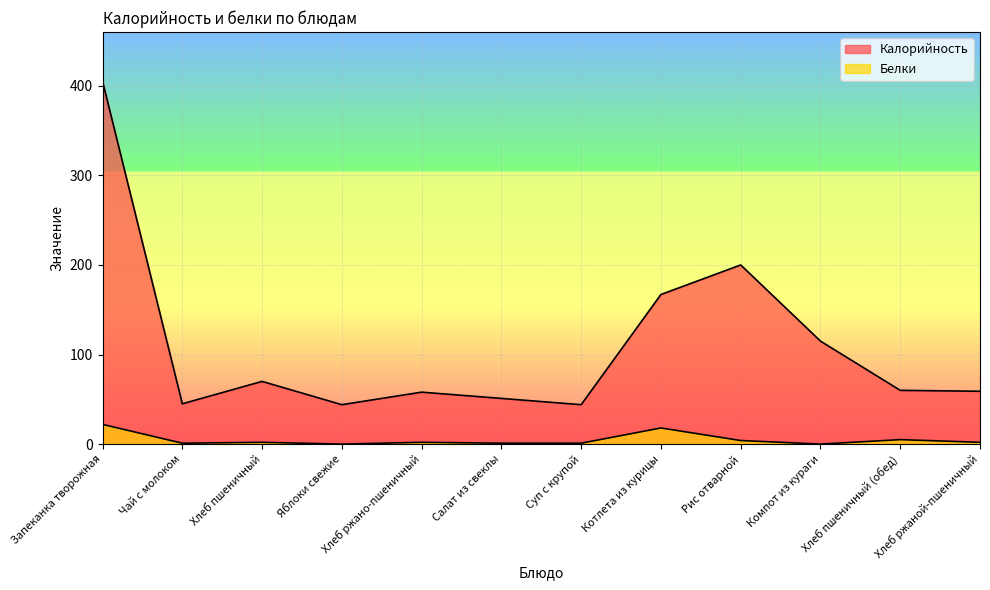

How many lines are shown in the chart?

2